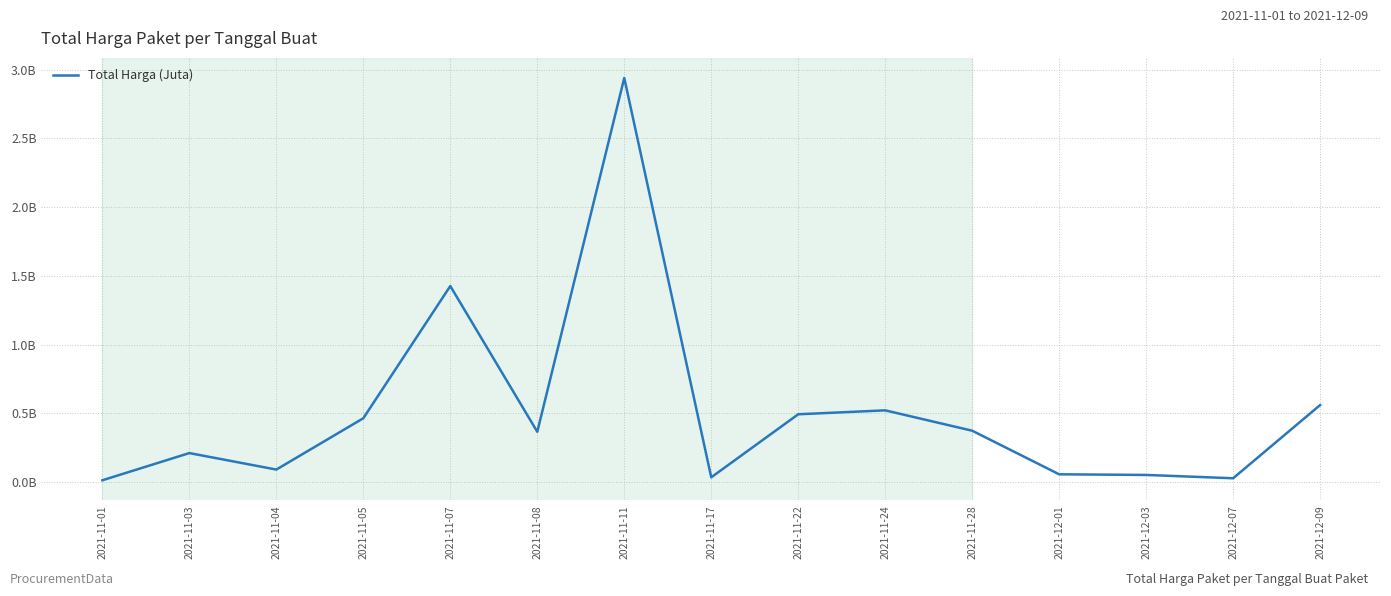

What is the label of the 1st point from the left?

2021-11-01